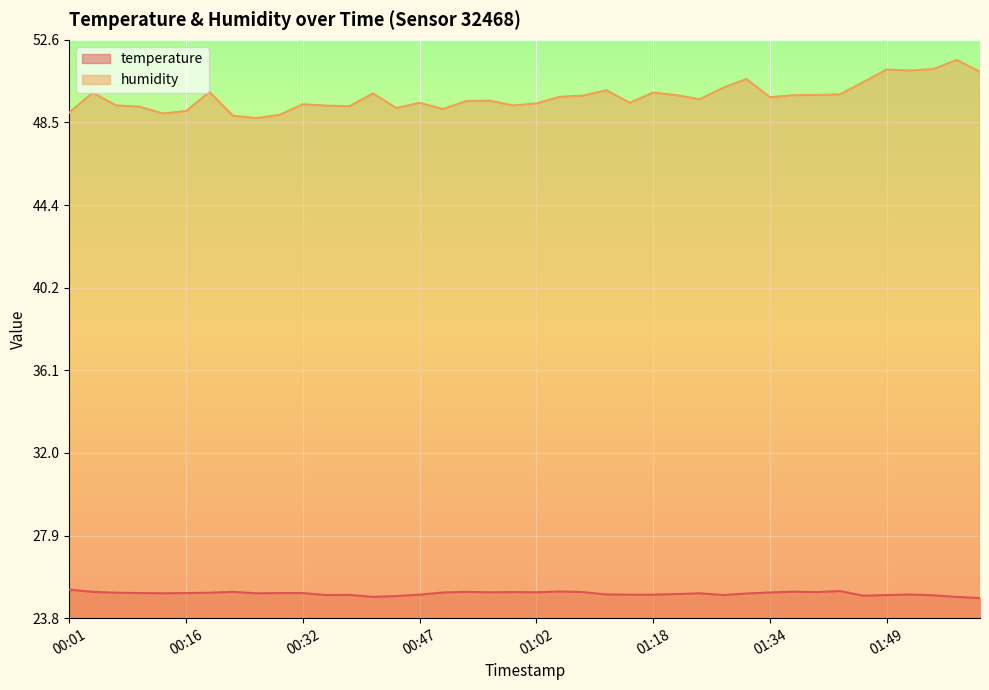

Which category has the lowest value across all series?

02:01